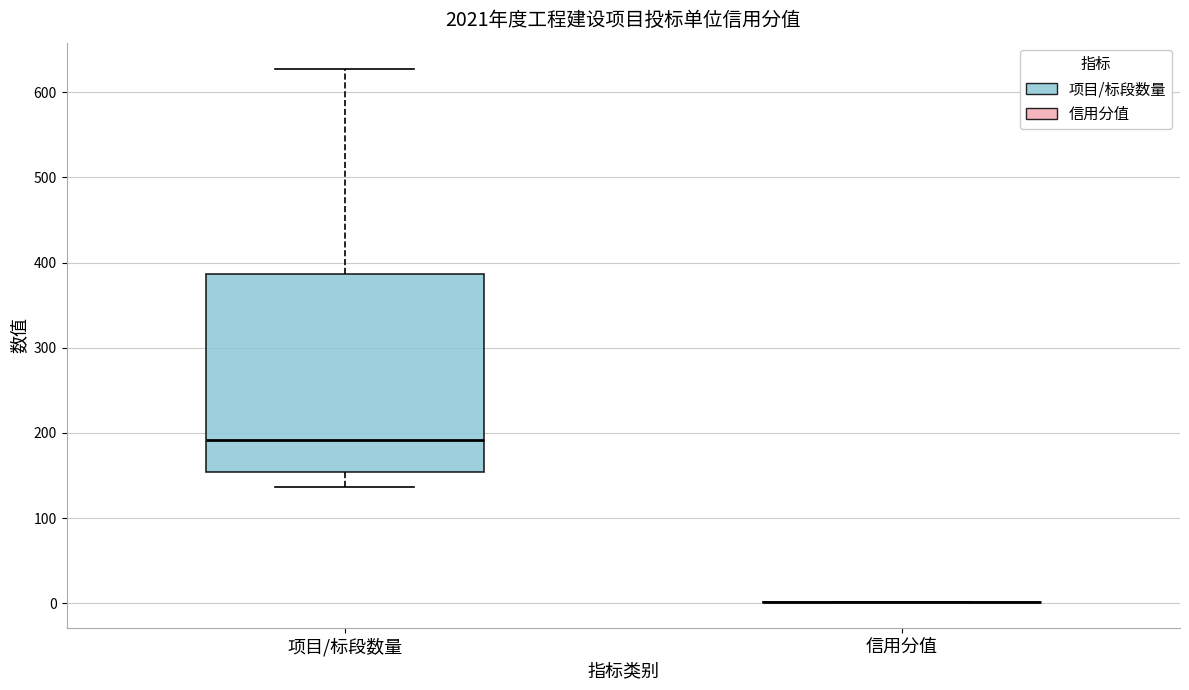

Reading left to right, transcribe this box plot: for each box, give where its median line is, the range the box spans, and where its two whiskers end, as read against the y-axis. The values are not printed on the chart, so give them approximately, as read against the axis.

项目/标段数量: median 190, box 150 to 390, whiskers 140 to 630
信用分值: box collapsed to a line at 0, whiskers 0 to 0